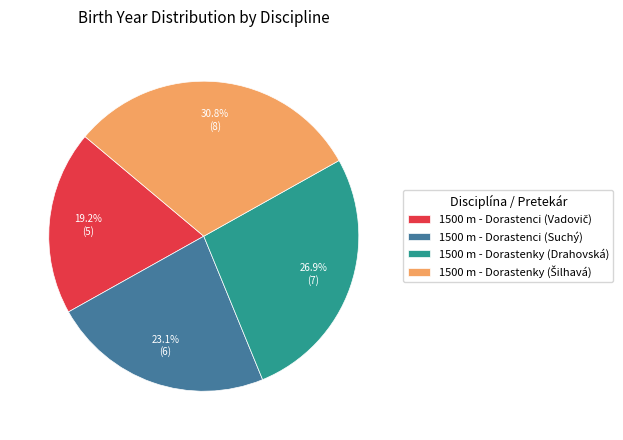

To the nearest percent, what is the combined percentage of 1500 m - Dorastenci (Suchý) and 1500 m - Dorastenky (Drahovská)?

50%